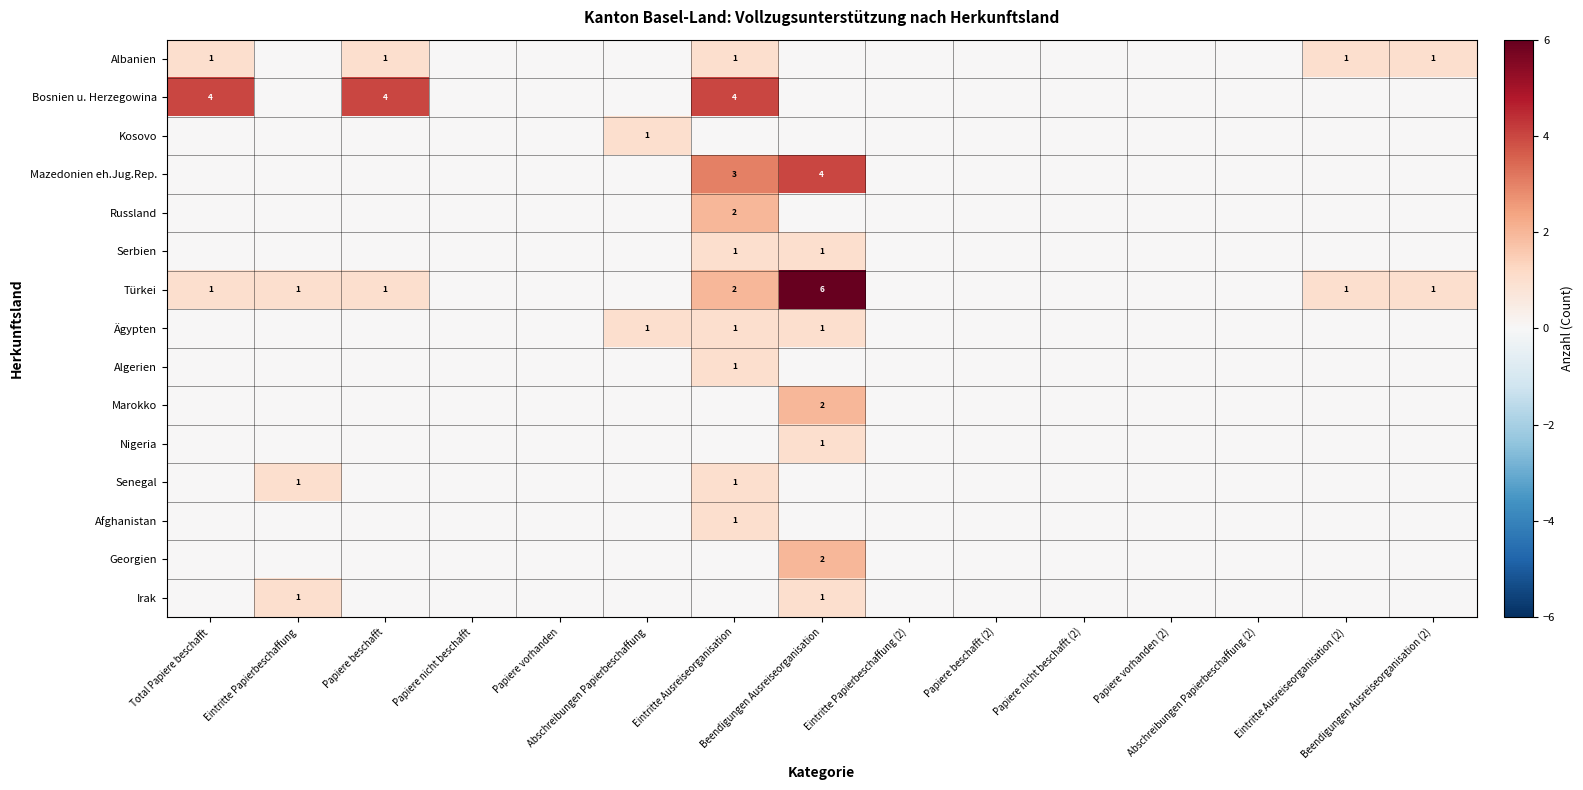

What is the highest value of the Algerien series?

1